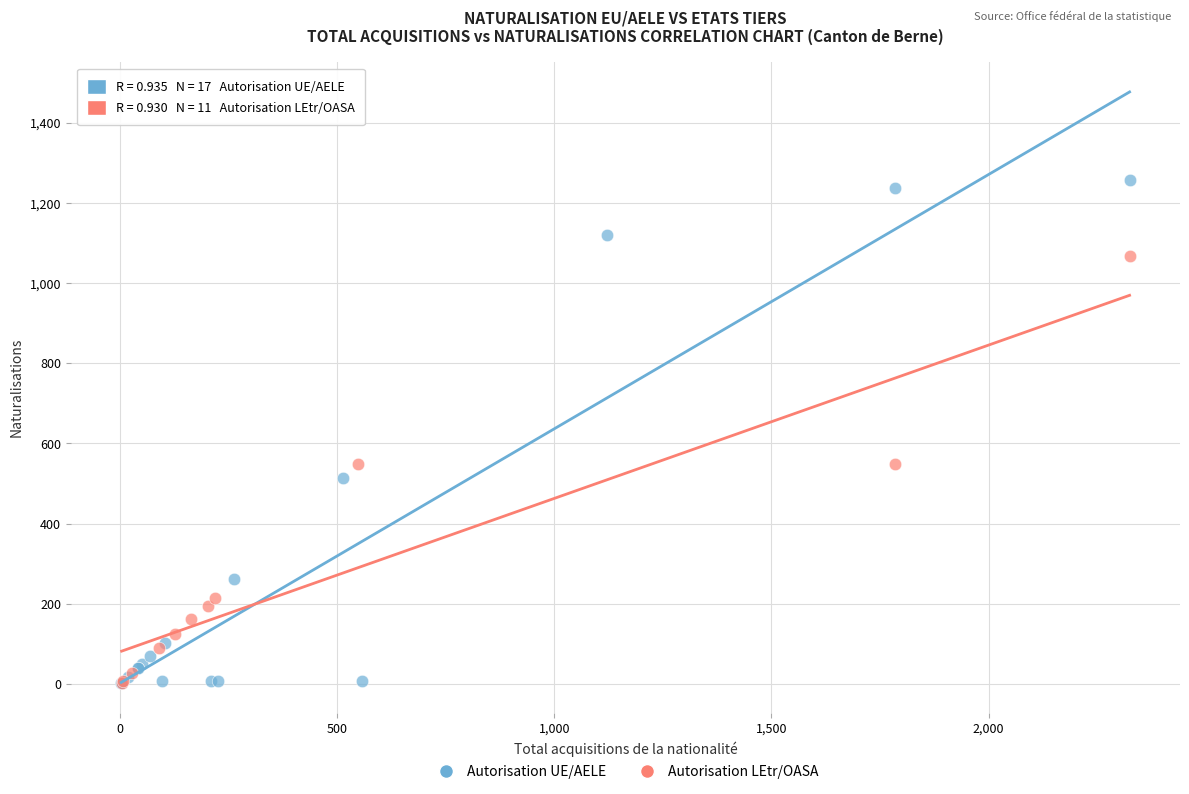

Which series has the largest Y range (max minus min)?

Autorisation UE/AELE